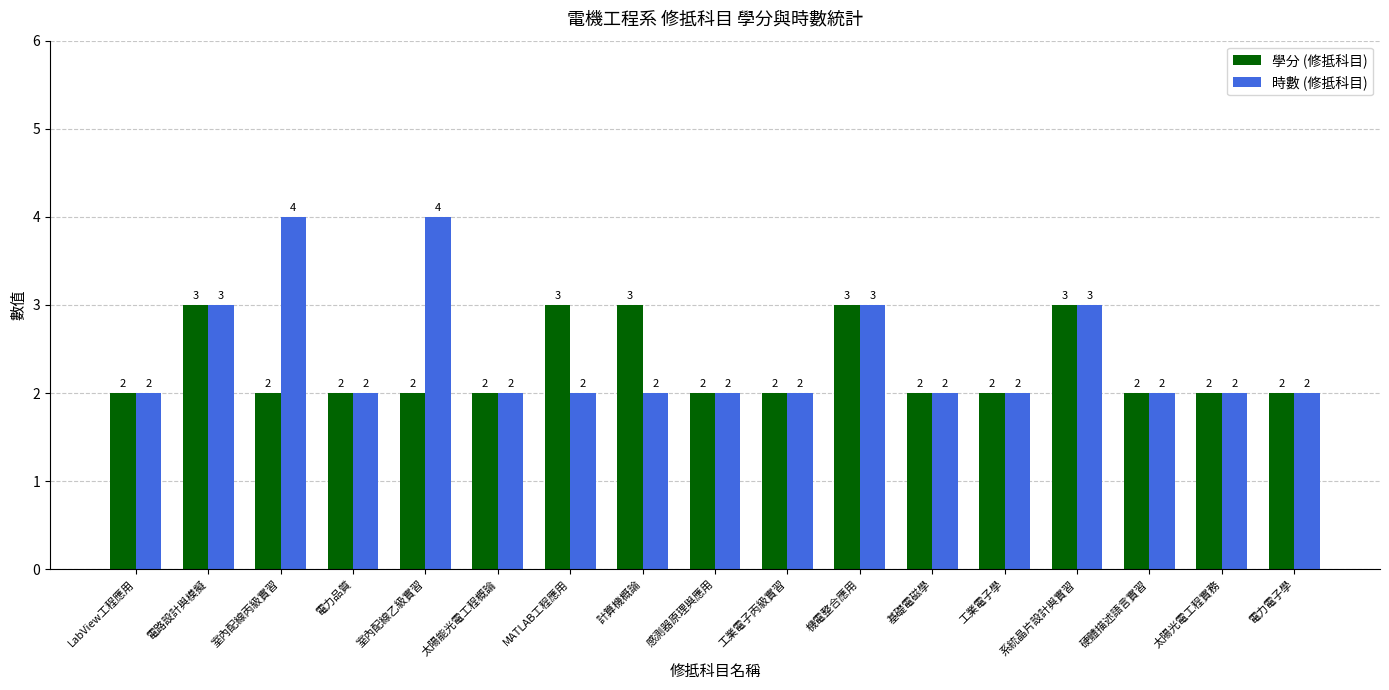

Reading right to left, what are all the values shown in this chart?

學分 (修抵科目): 2	2	2	3	2	2	3	2	2	3	3	2	2	2	2	3	2
時數 (修抵科目): 2	2	2	3	2	2	3	2	2	2	2	2	4	2	4	3	2